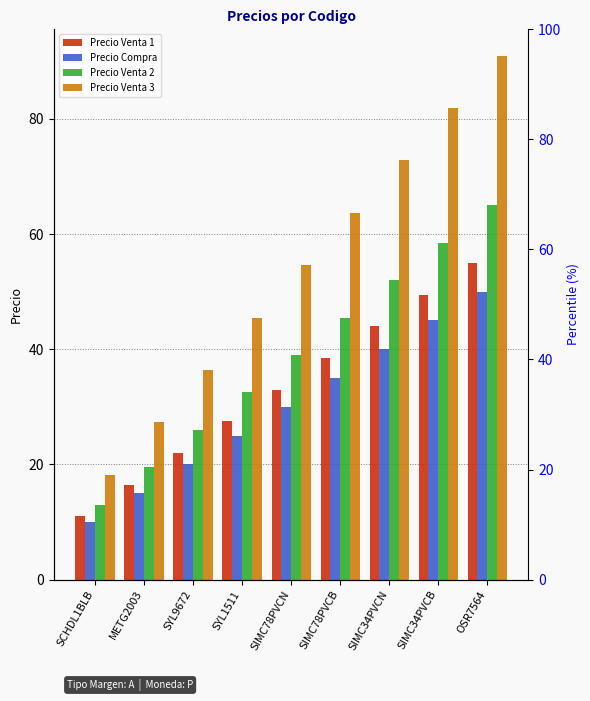

How many distinct data groups are displayed?

4